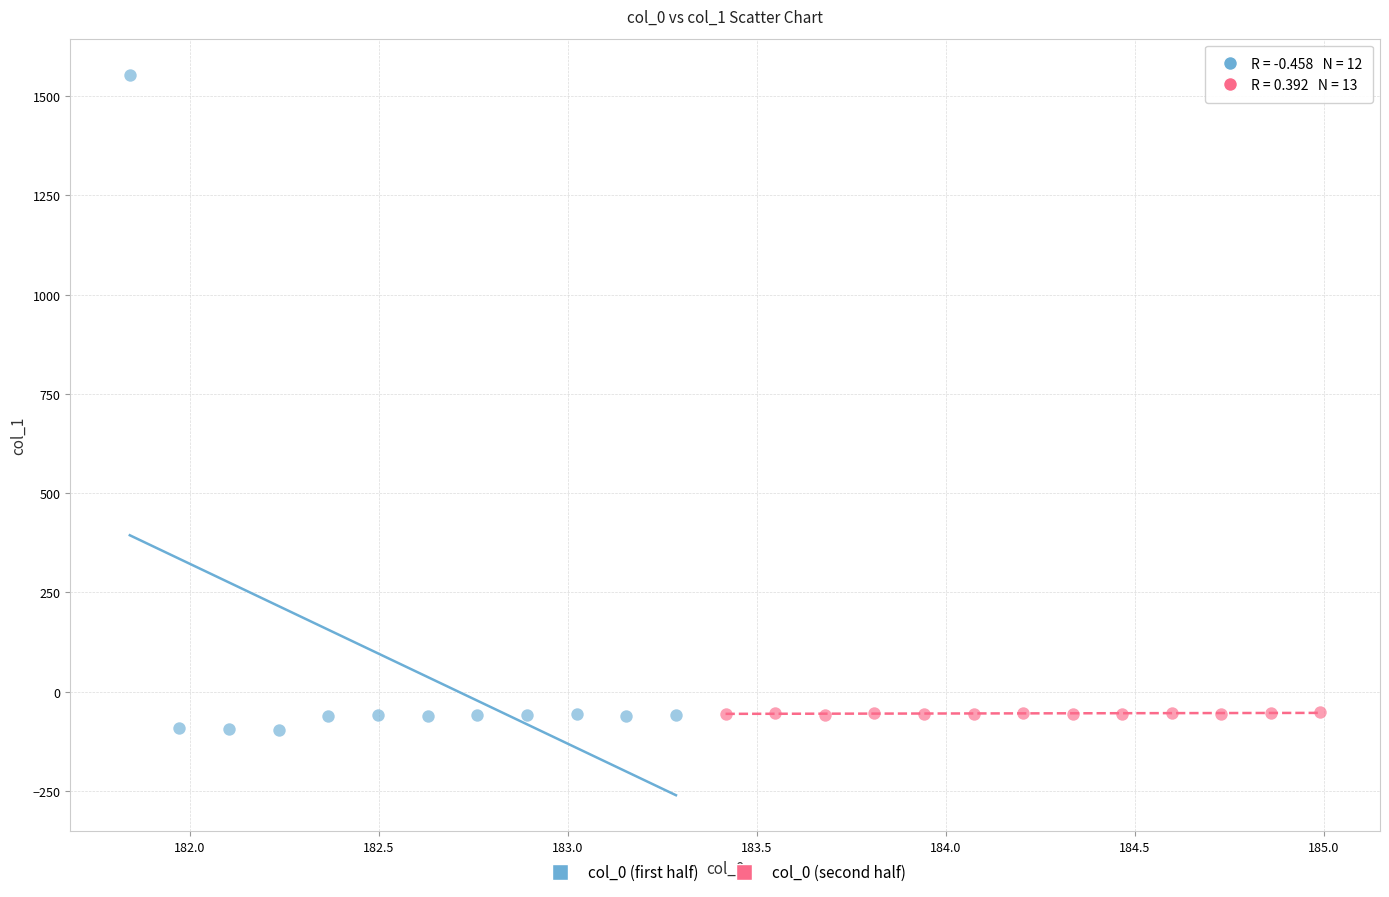

Which series contains the highest Y value?

col_0 (first half)